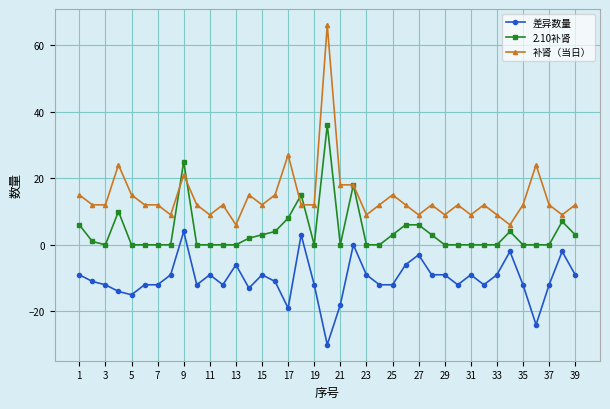

What are all the series names shown in the legend?

差异数量, 2.10补肾, 补肾（当日）